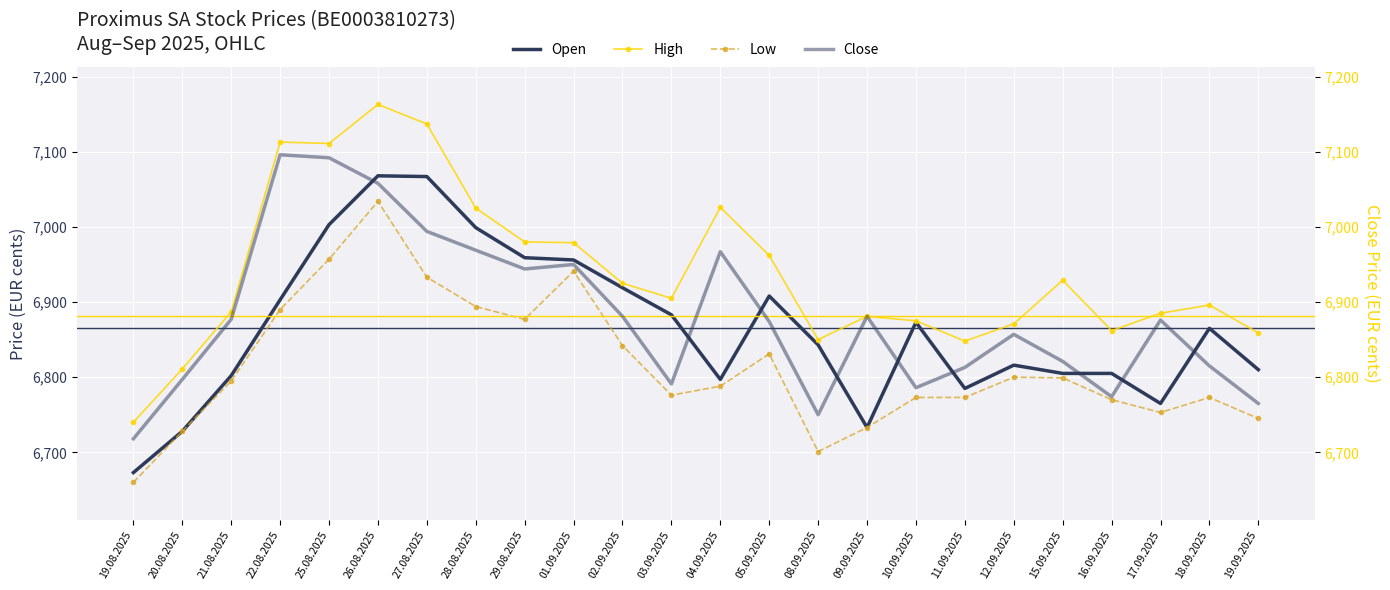

Which series has the largest total across all categories?

High